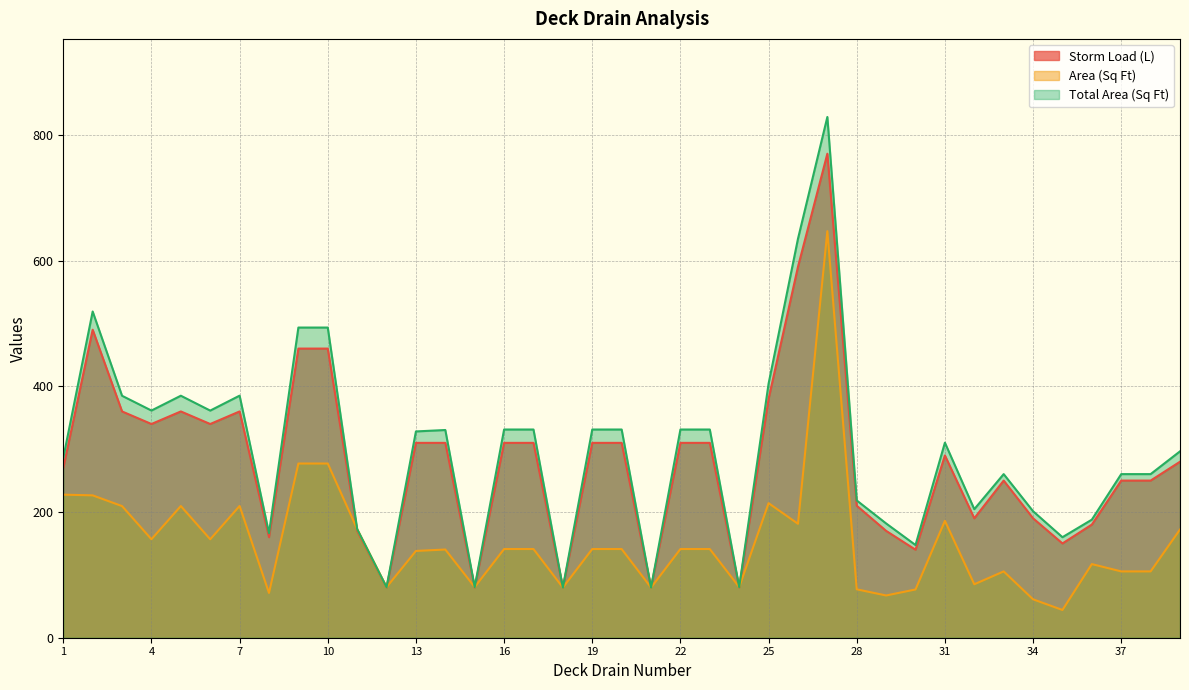

At how many categories does at least one series exceed 151?

33